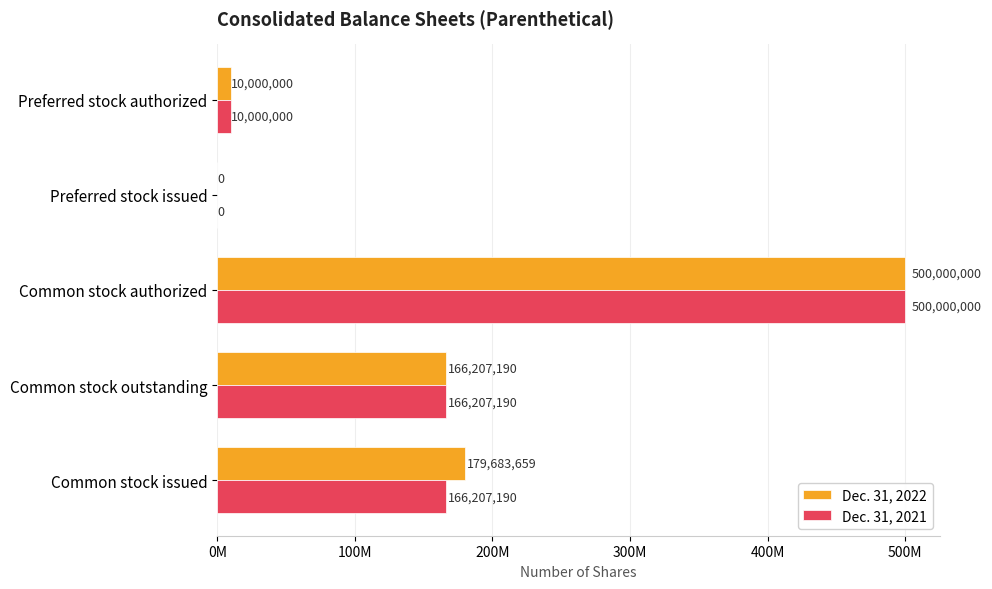

Which series has the widest spread of values?

Dec. 31, 2022